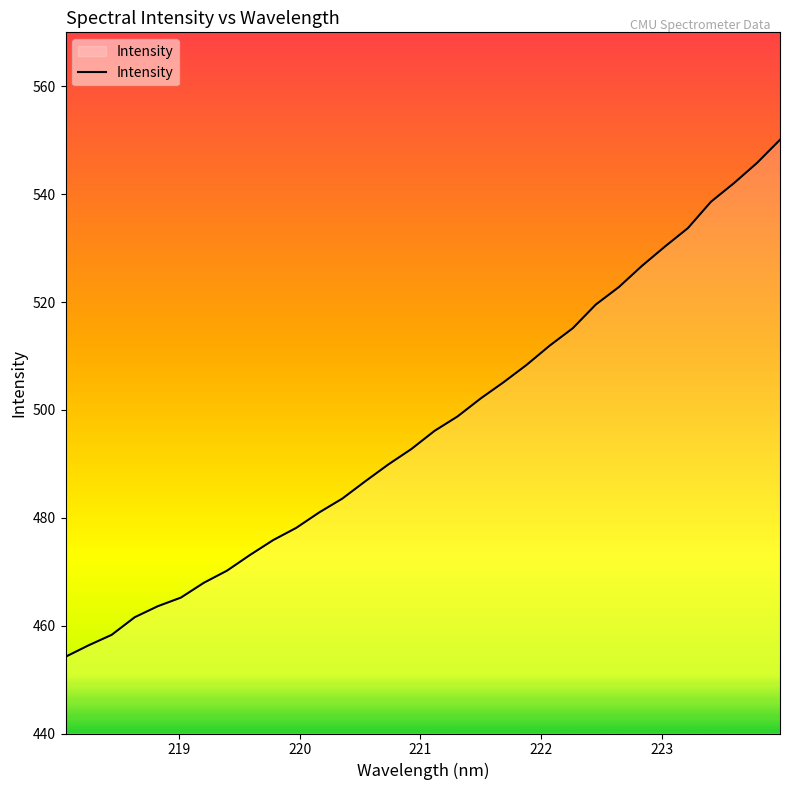

What is the maximum value shown in the chart?

550.1